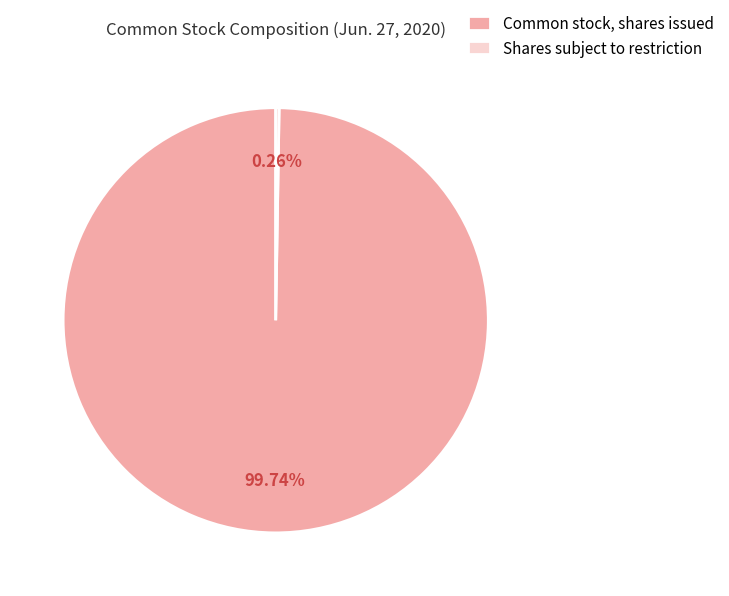

Does Common stock, shares issued represent more than half of the total?

Yes